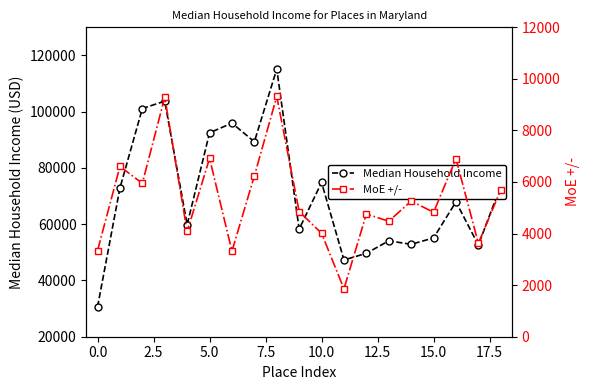

True or false: Median Household Income and MoE +/- intersect in this chart.

False